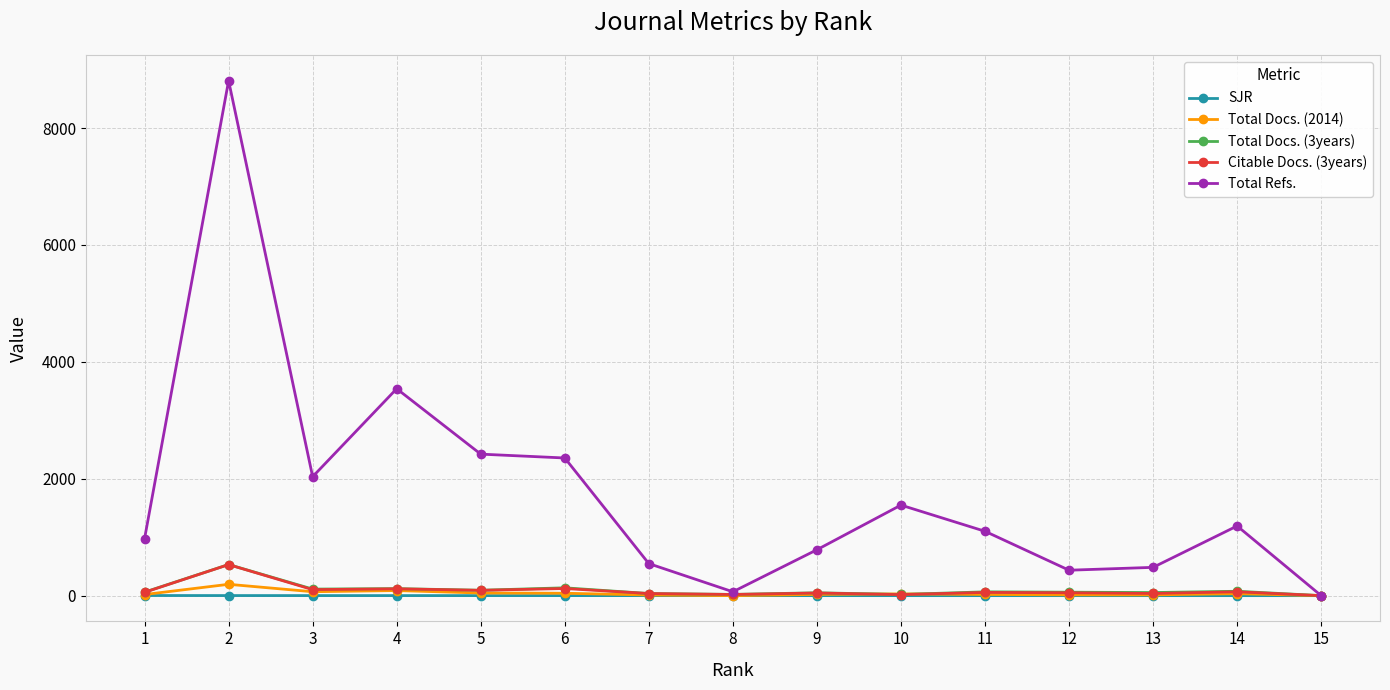

How many categories are shown in the chart?

15